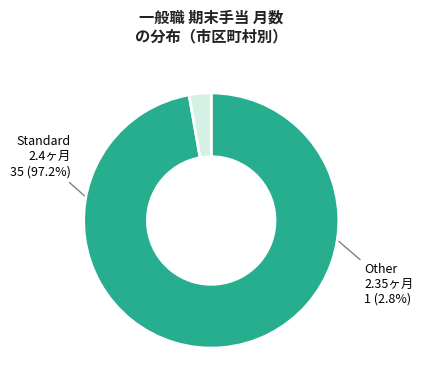

Is there a majority slice in this chart?

Yes